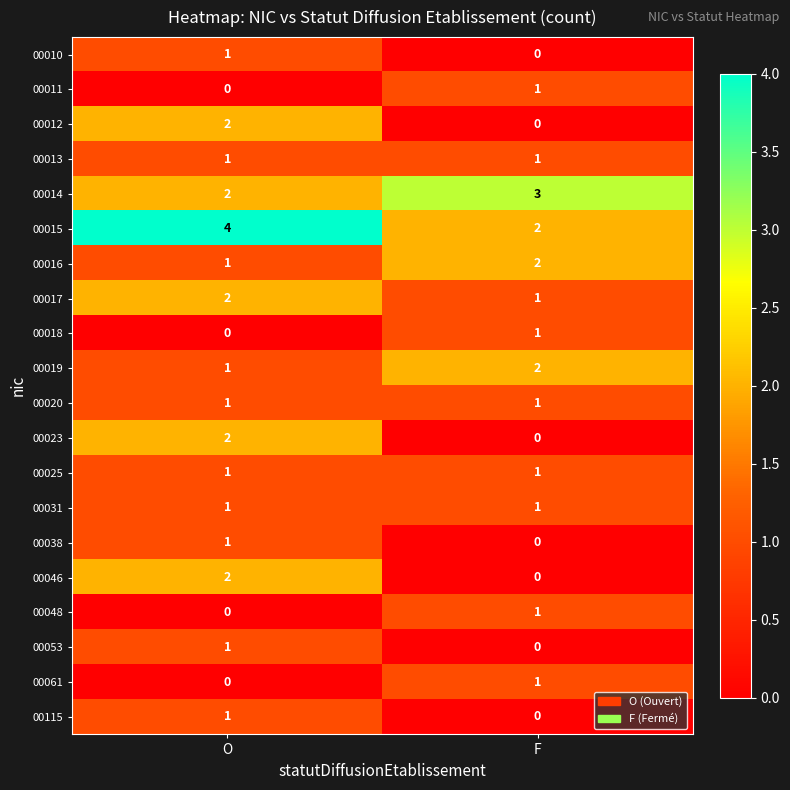

What is the sum of all 00017 values?

3